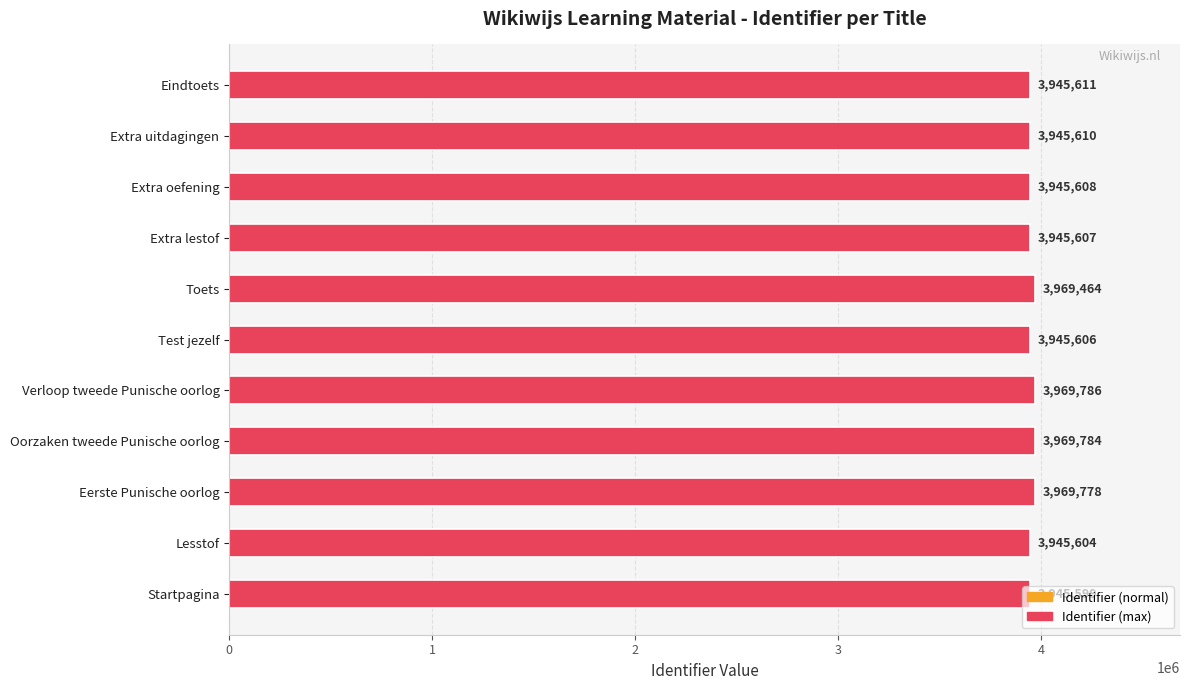

Where is the data nearest to the value 3957692?

Toets